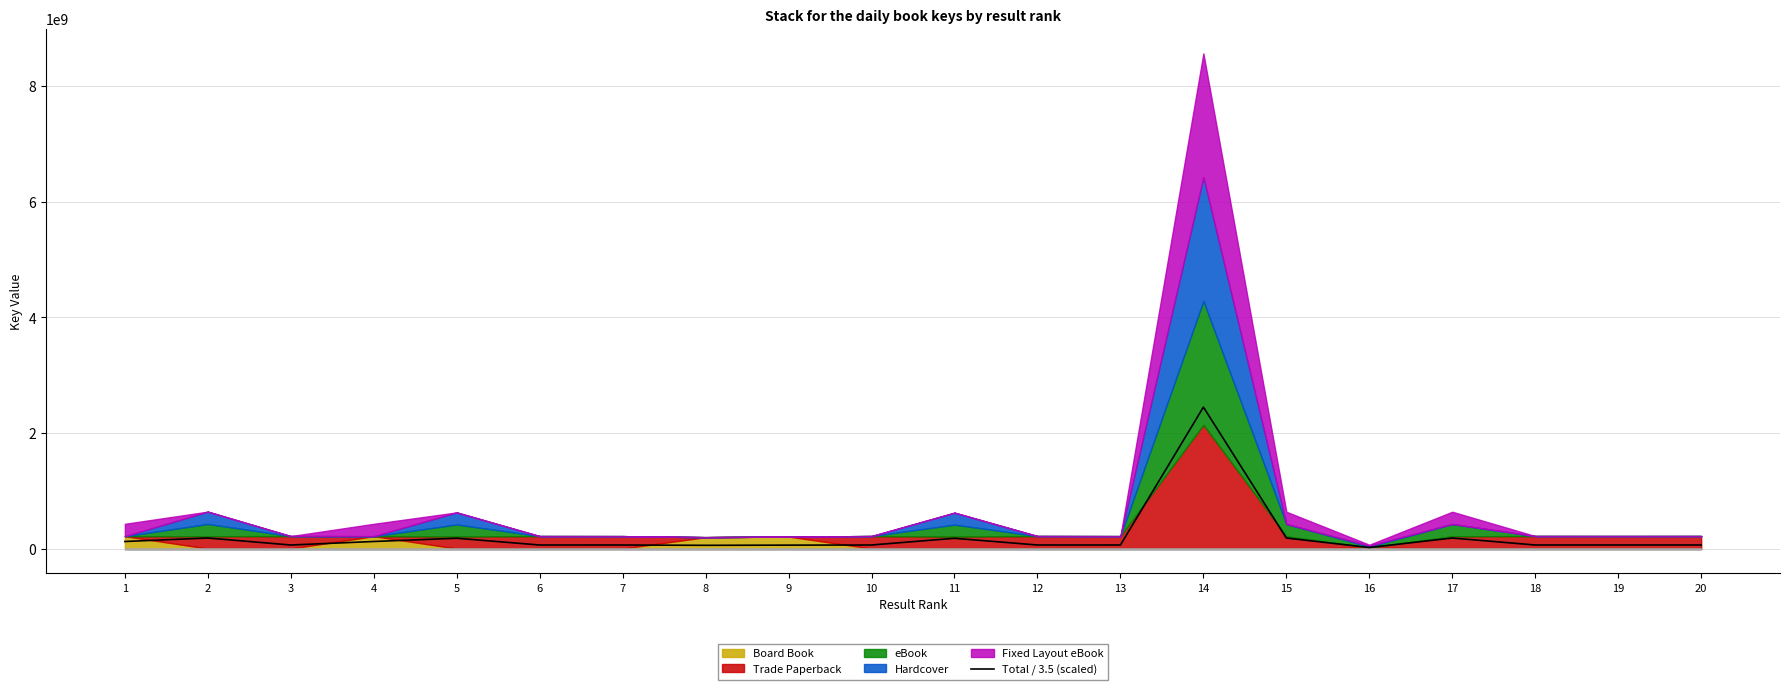

How many points are higher than both their immediate neighbors (excluding endpoints)?

5